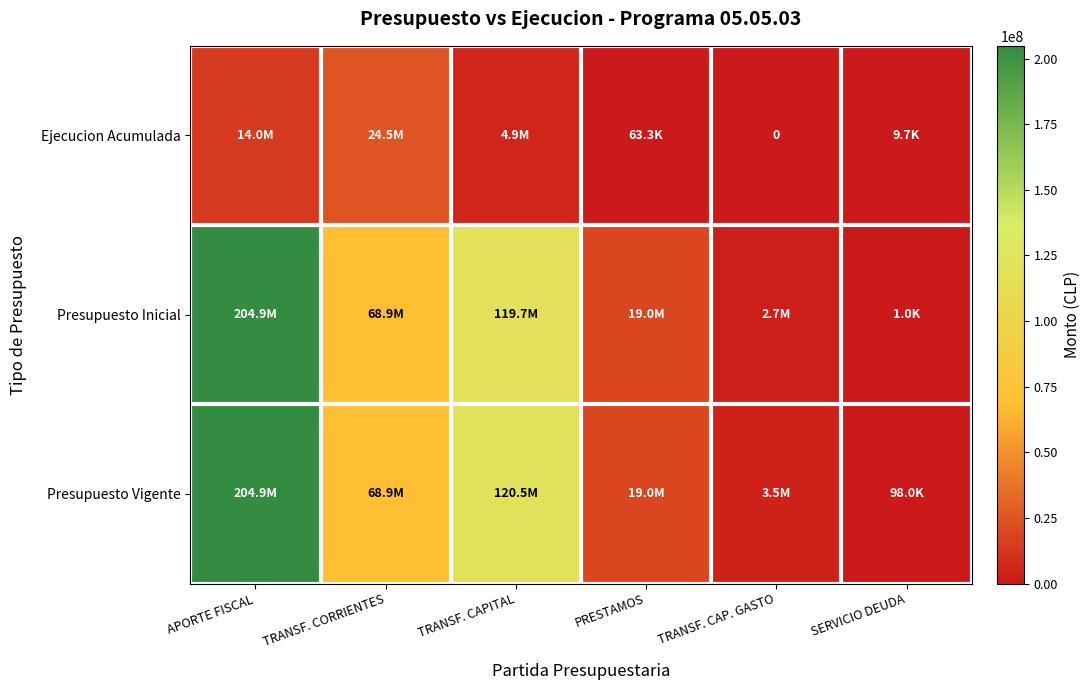

True or false: Presupuesto Vigente has a value of 33765704 at PRESTAMOS.

False